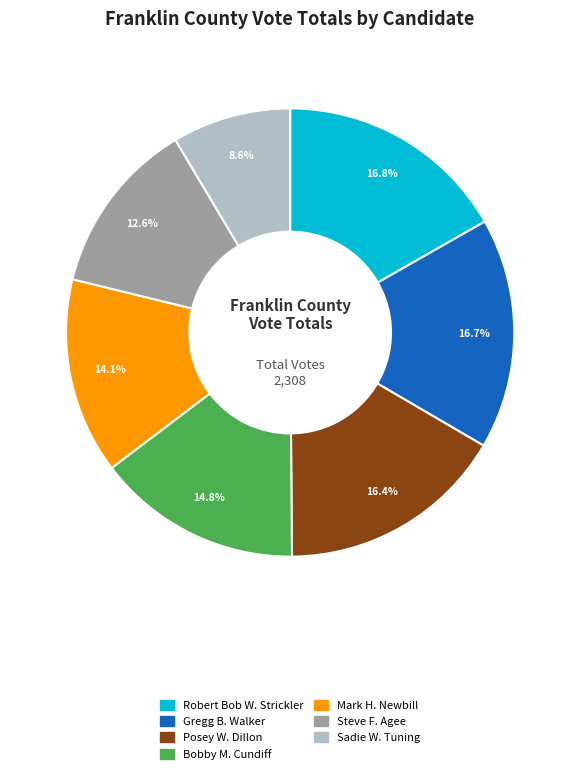

Does any single category account for the majority?

No